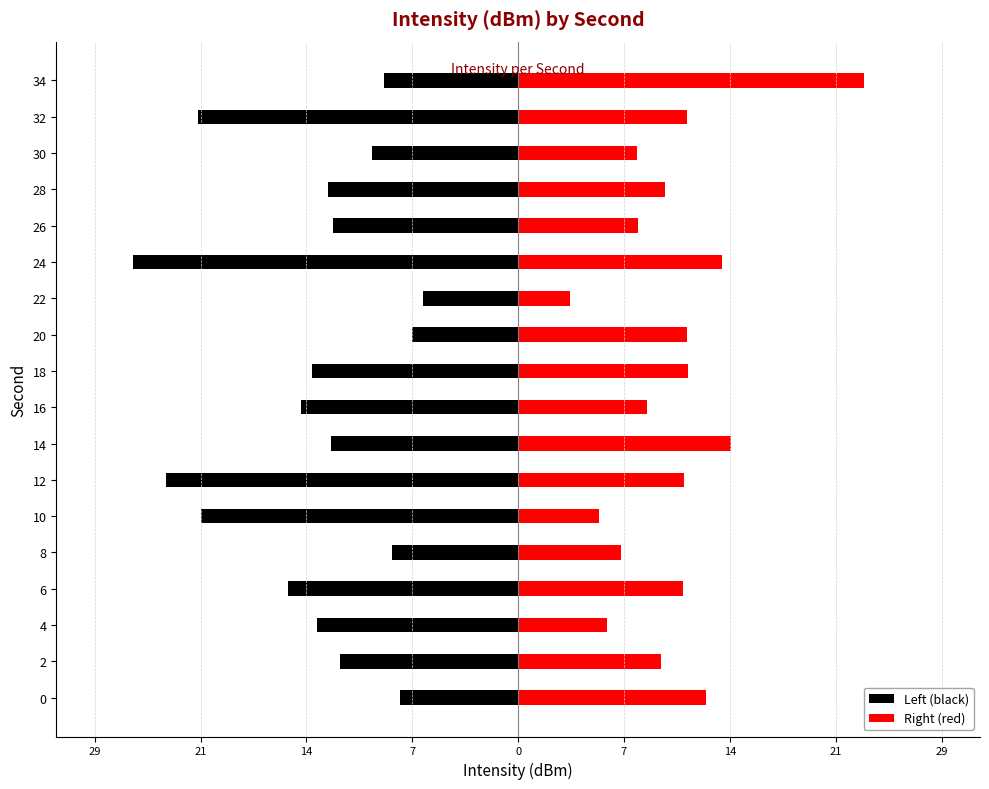

What is the difference between the highest and lowest values at 30?

18.2